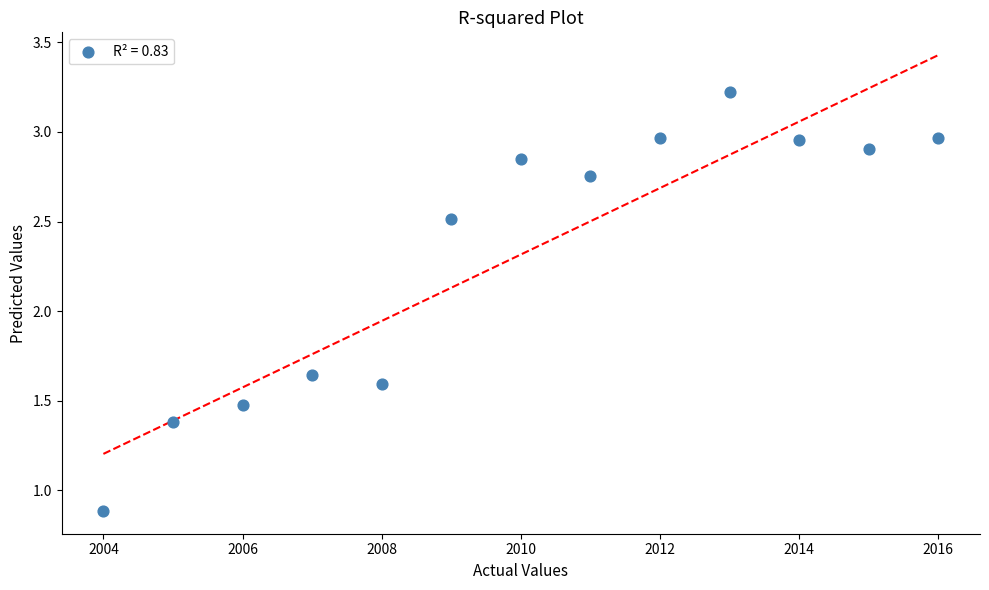

What is the range of X values (max minus min)?

12.0